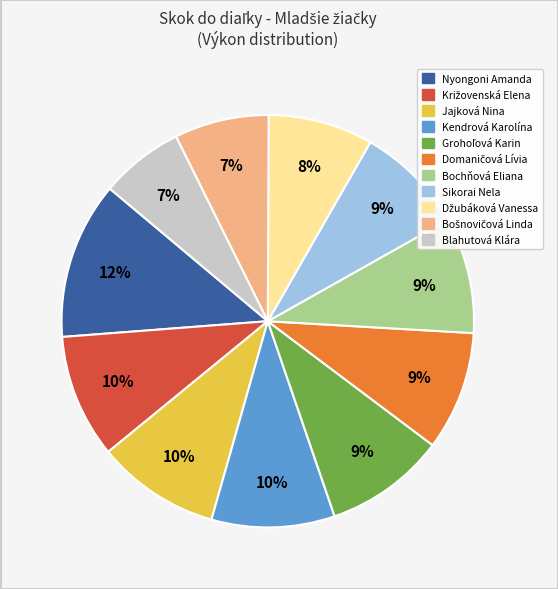

Is Jajková Nina the majority of the pie?

No